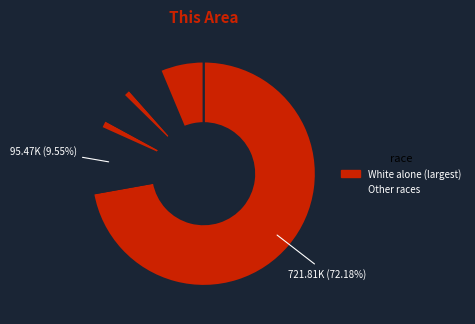

How many segments does this pie chart have?

7